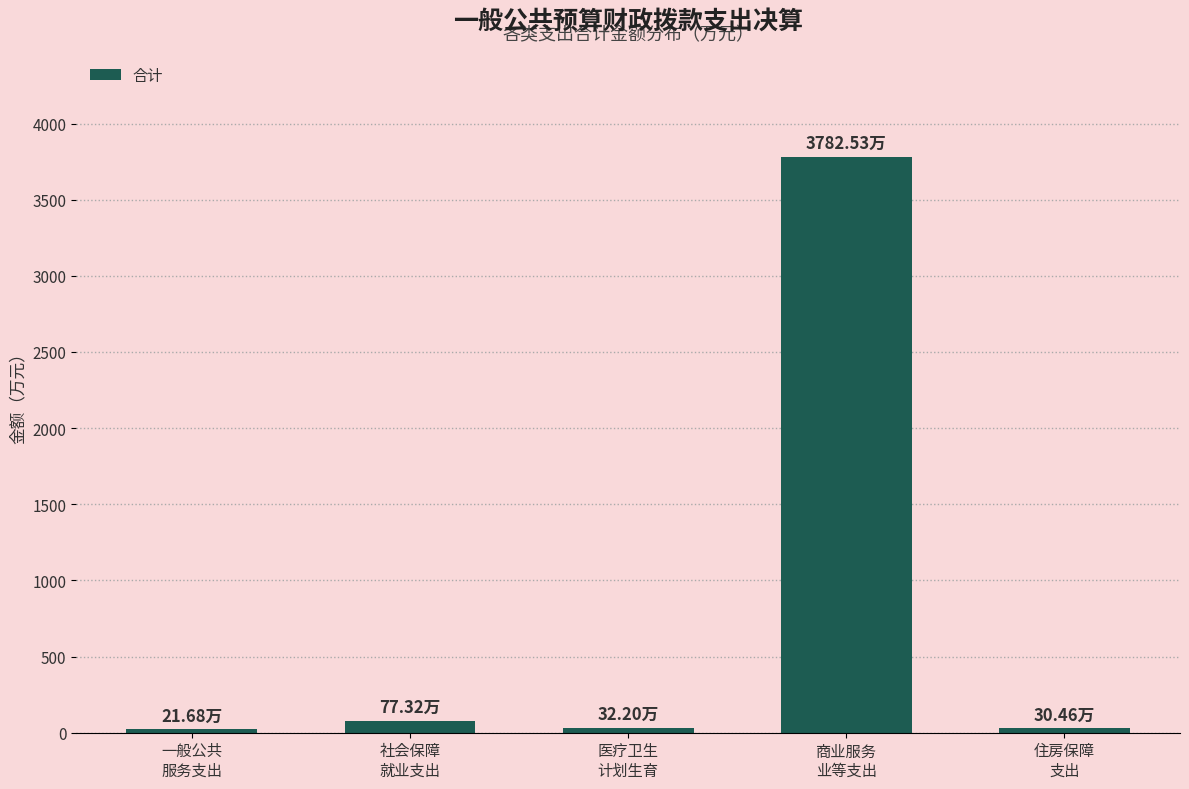

What is the average value?

788.8